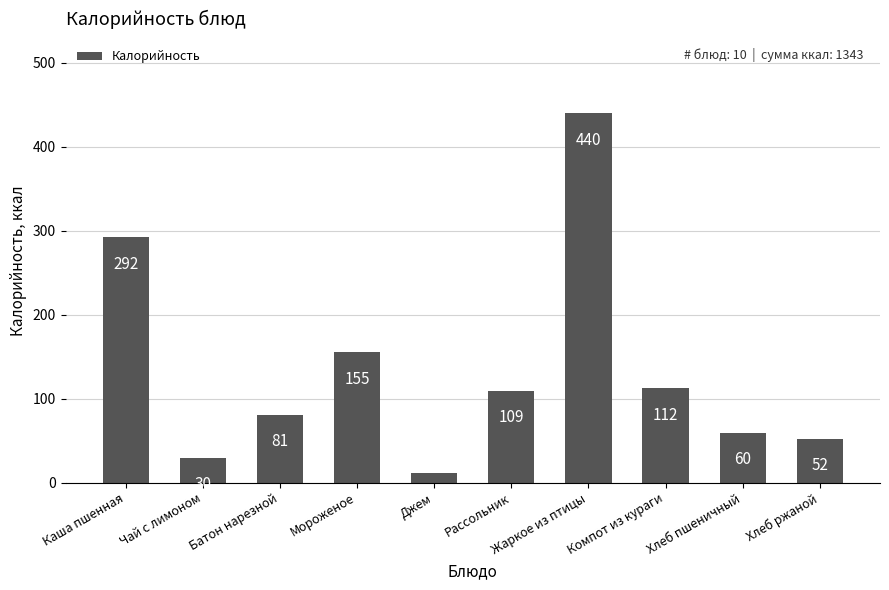

Approximately how many times larger is the value at Рассольник compared to Батон нарезной?

1.4